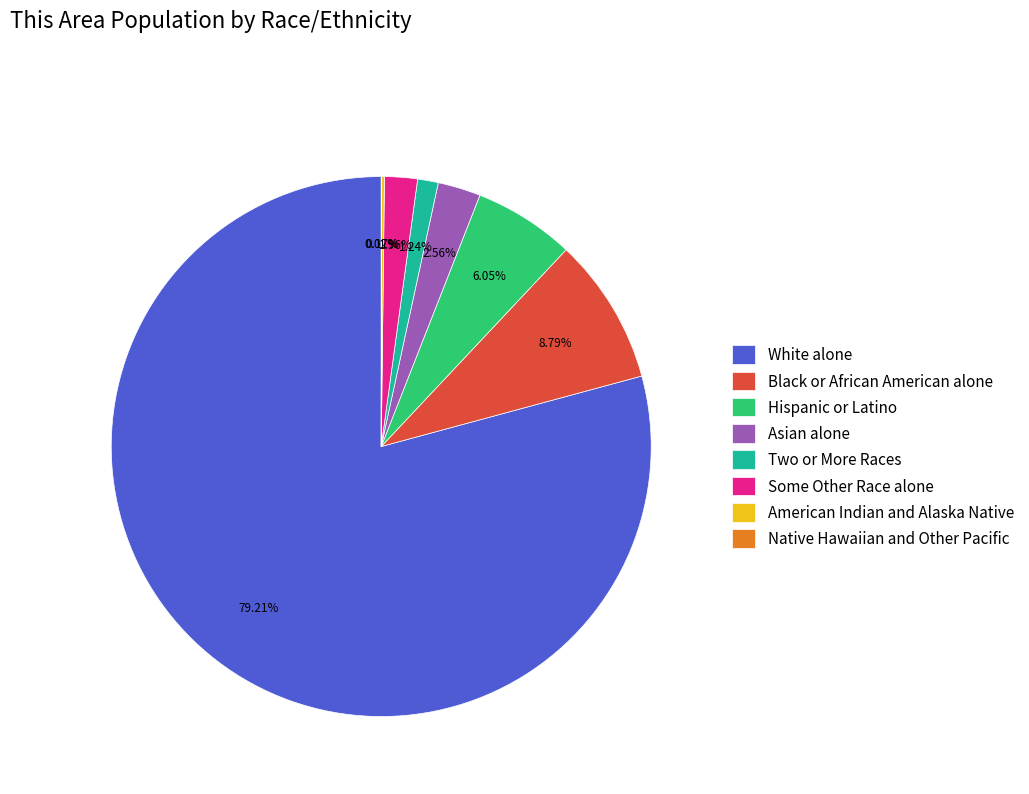

Combined, what portion of the pie is Asian alone and White alone?

81.8%